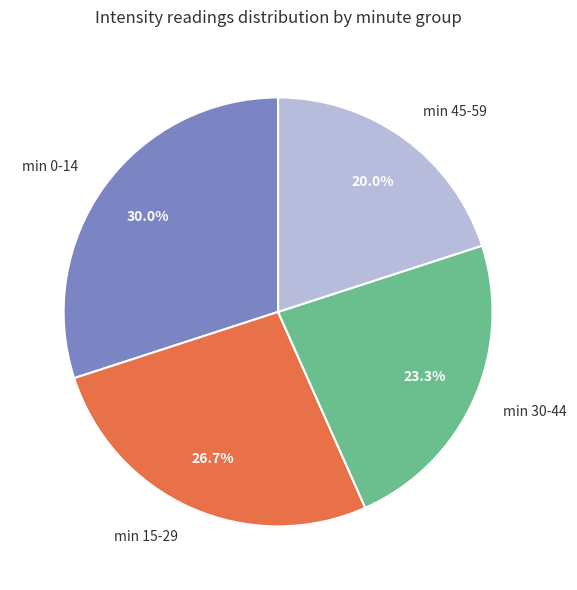

Approximately how many times larger is the value at min 45-59 compared to min 30-44?

0.9